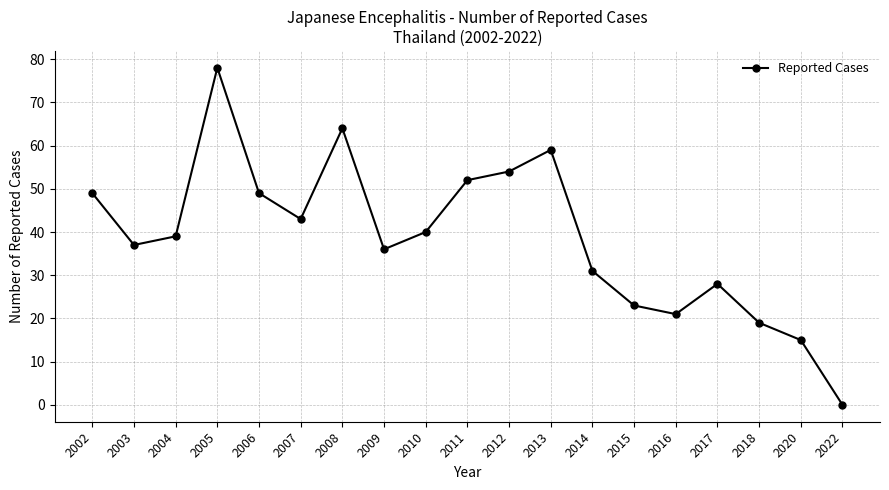

Is it true that the value at 2012 is 54?

True